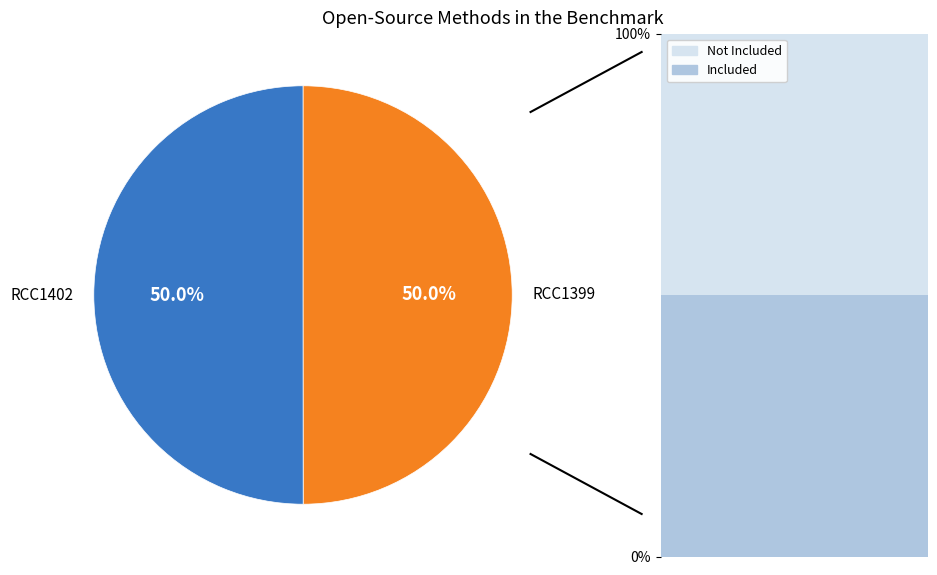

Which has a higher value, RCC1399 or RCC1402?

RCC1402